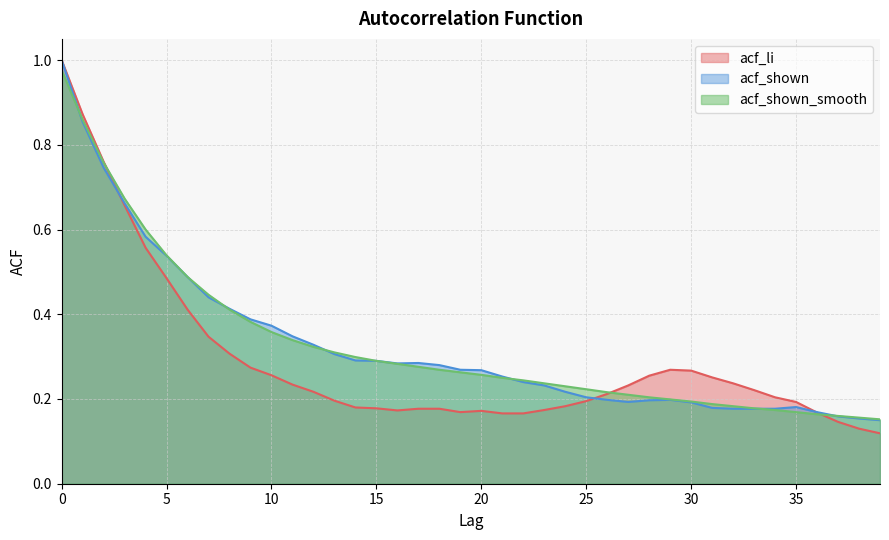

The acf_shown series shows 0.3 at 19. True or false?

True